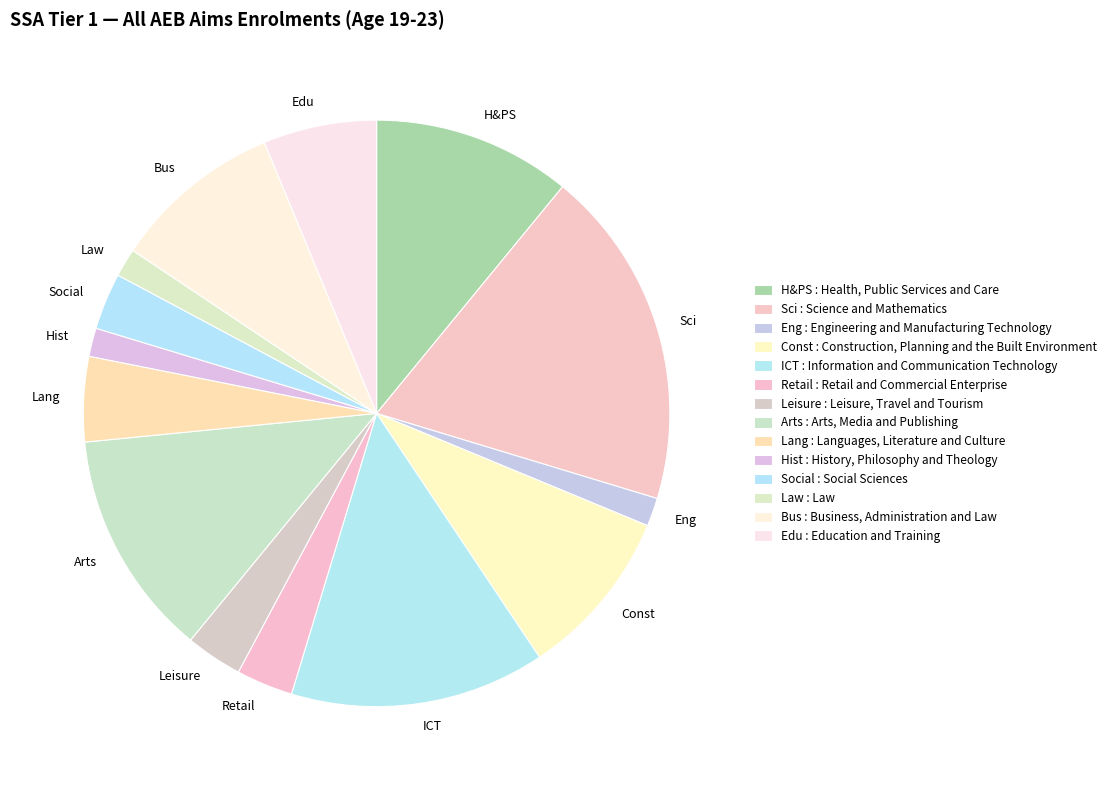

Does Retail account for over 50% of the chart?

No